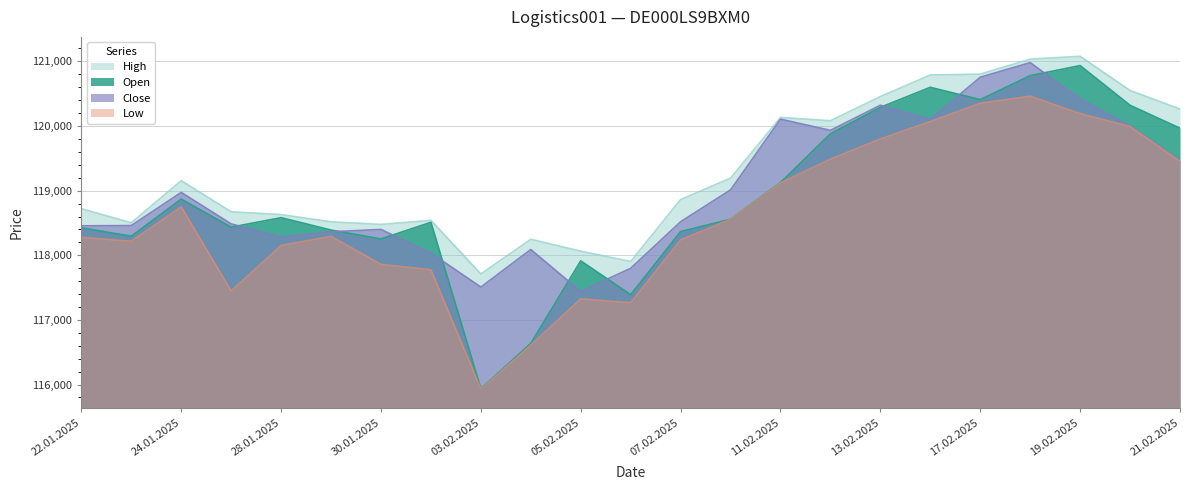

How many data points does each series have?

23